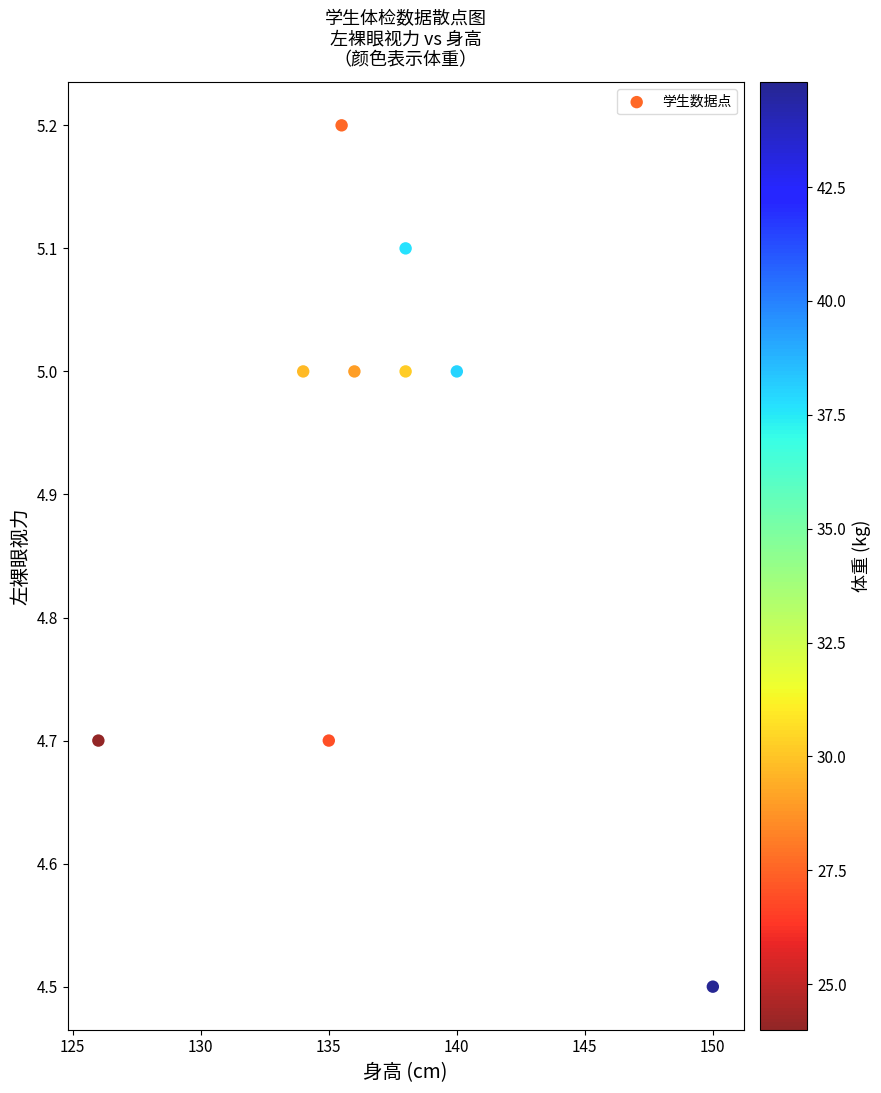

What Y value in the scatter plot is closest to 4?

4.5